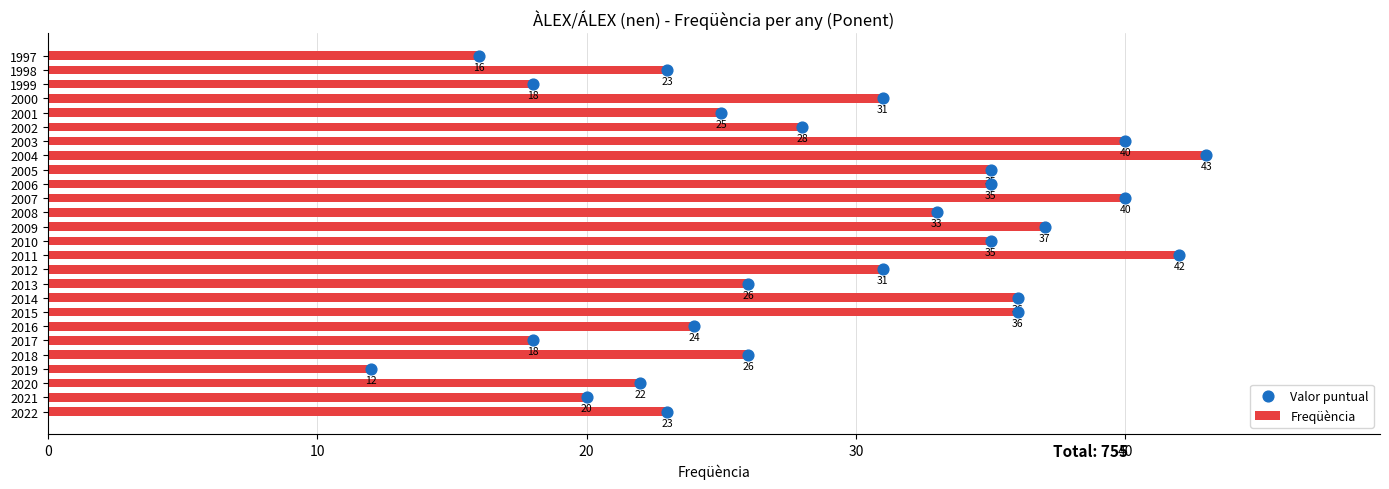

What are all the series names shown in the legend?

Freqüència, Valor puntual